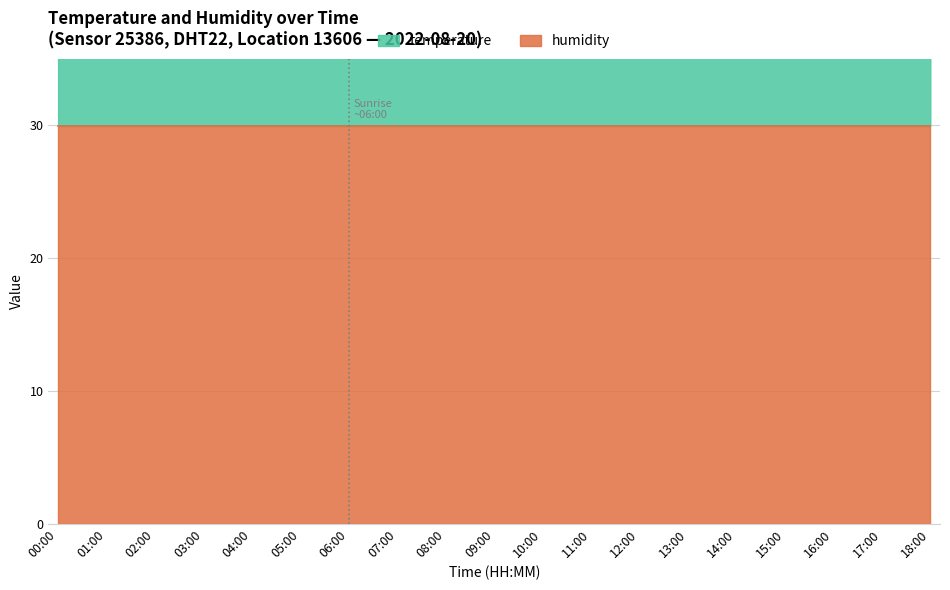

What is the average value?

53.2